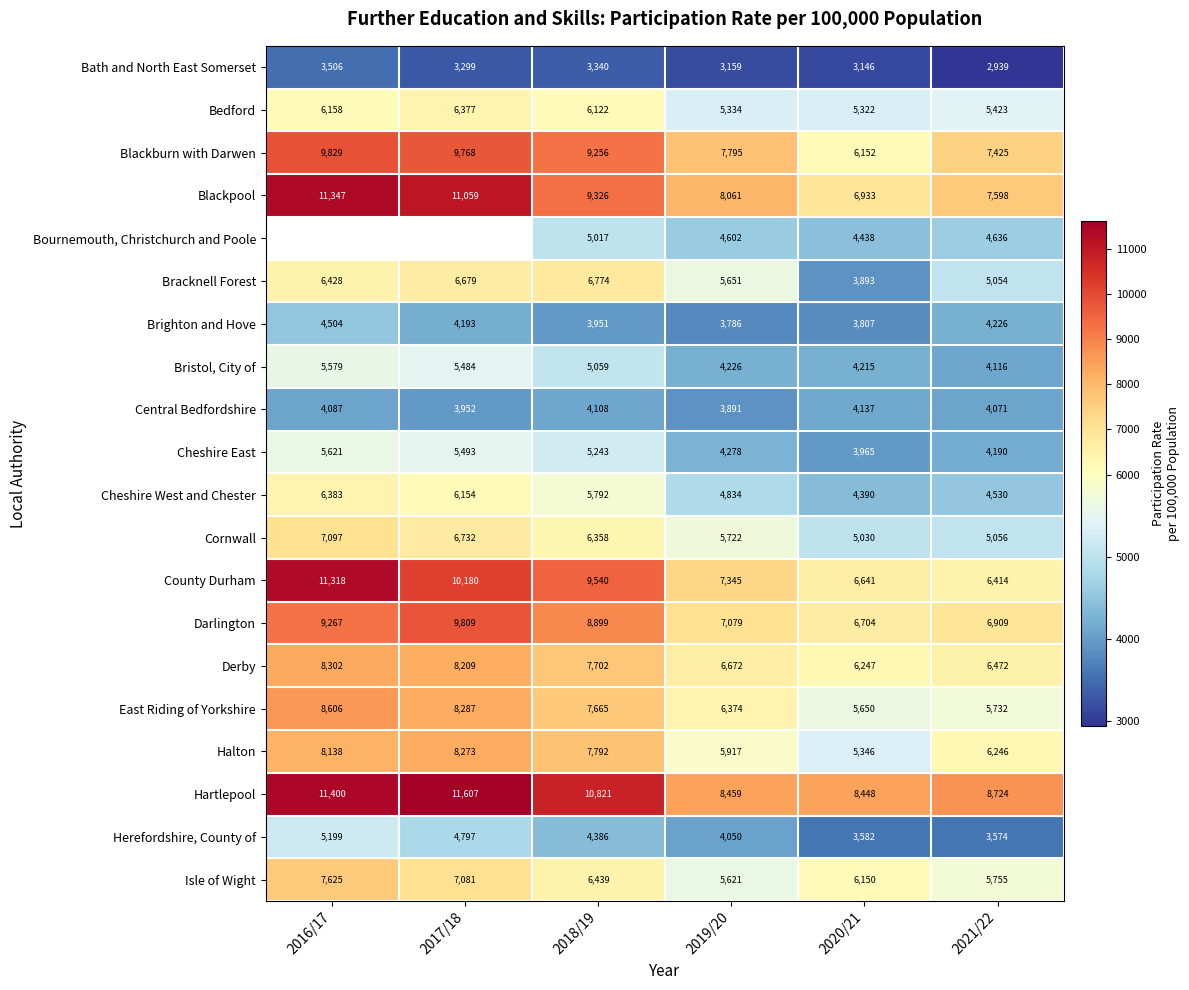

Between 2021/22 and 2017/18, which is larger?

2017/18